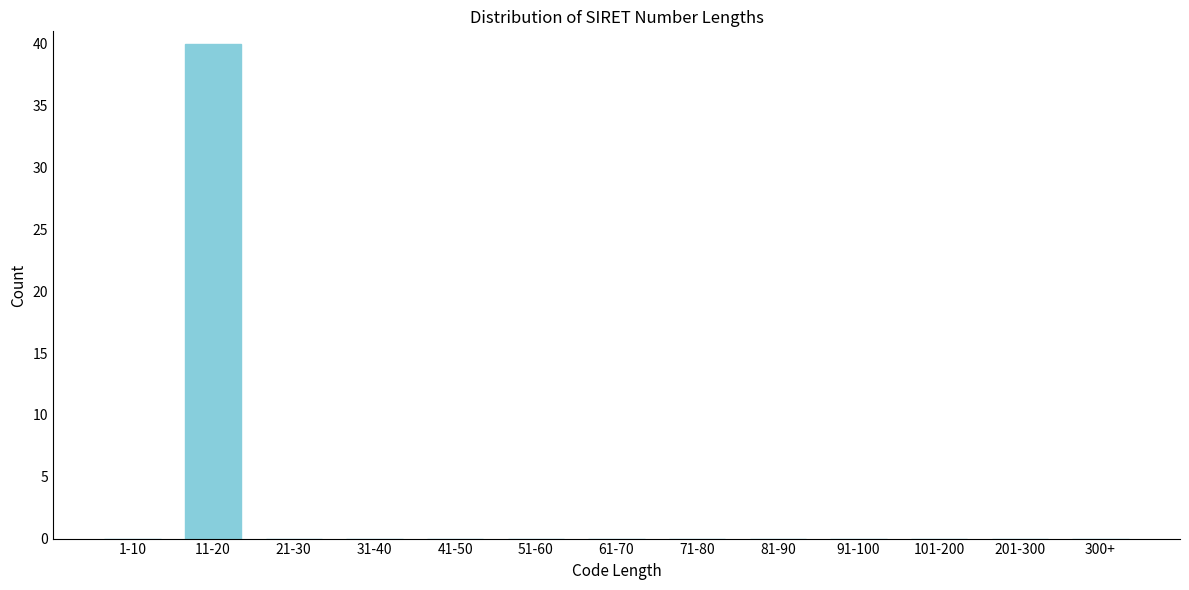

Reading right to left, transcribe all the data shown in this chart.

300+=0	201-300=0	101-200=0	91-100=0	81-90=0	71-80=0	61-70=0	51-60=0	41-50=0	31-40=0	21-30=0	11-20=40	1-10=0